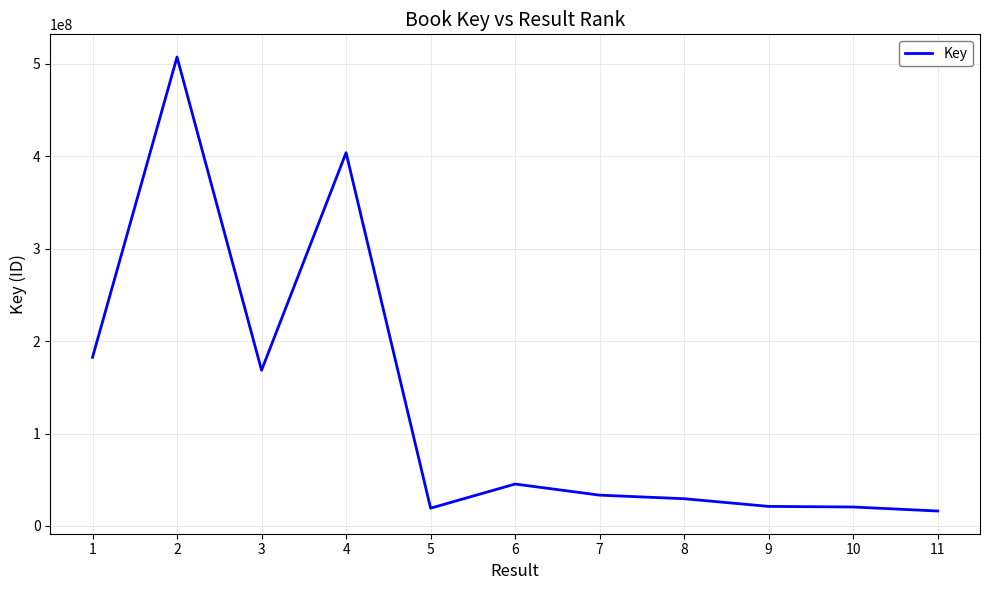

Where is the first local minimum?

3